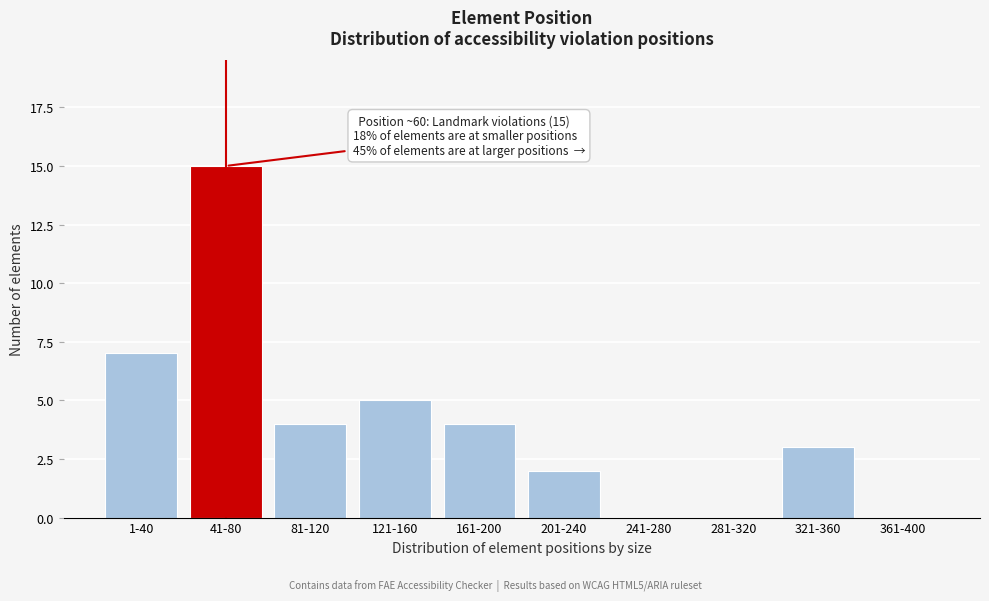

Reading left to right, what are all the values shown in this chart?

1-40=7	41-80=15	81-120=4	121-160=5	161-200=4	201-240=2	241-280=0	281-320=0	321-360=3	361-400=0